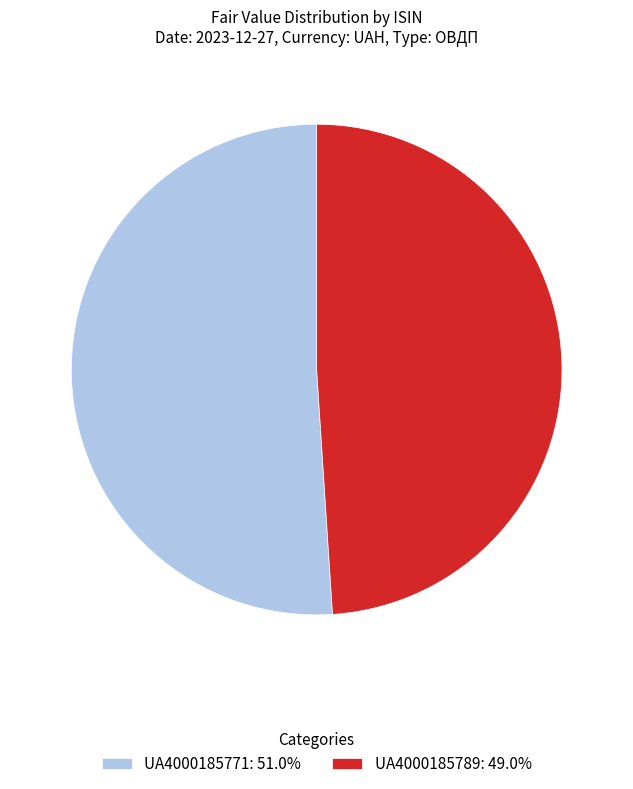

Rank the categories by value from lowest to highest.

UA4000185789, UA4000185771